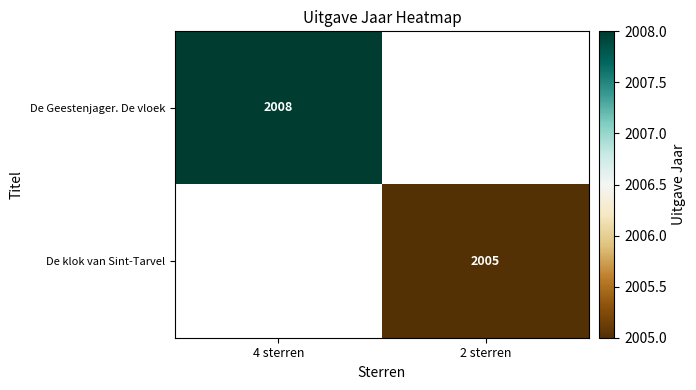

True or false: De Geestenjager. De vloek has a value of 2008 at 4 sterren.

True